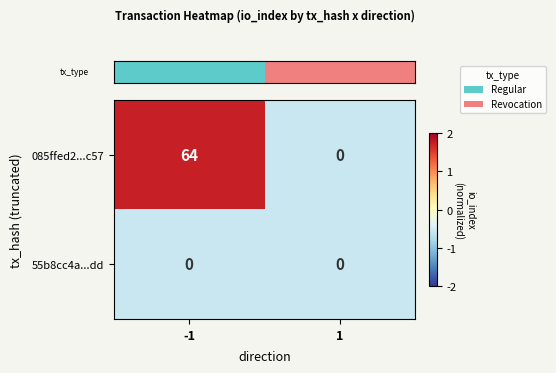

At -1, list the series in order from smallest to largest.

55b8cc4a...dd, 085ffed2...c57